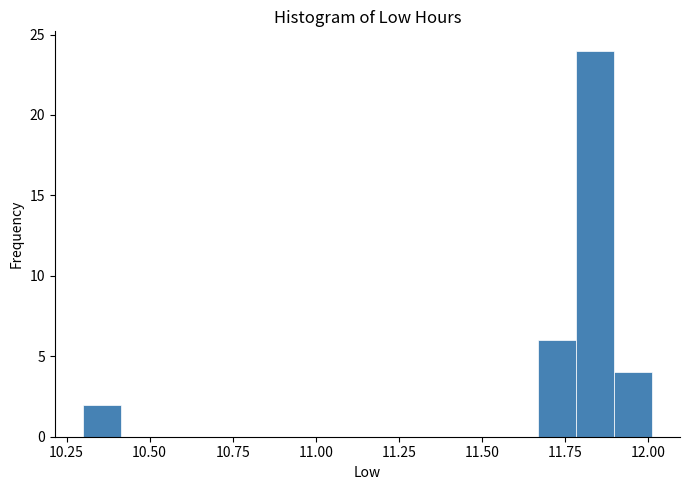

Around what value on the x-axis is the tallest bar? Give the approximate position of its centre, as read against the axis.

11.85